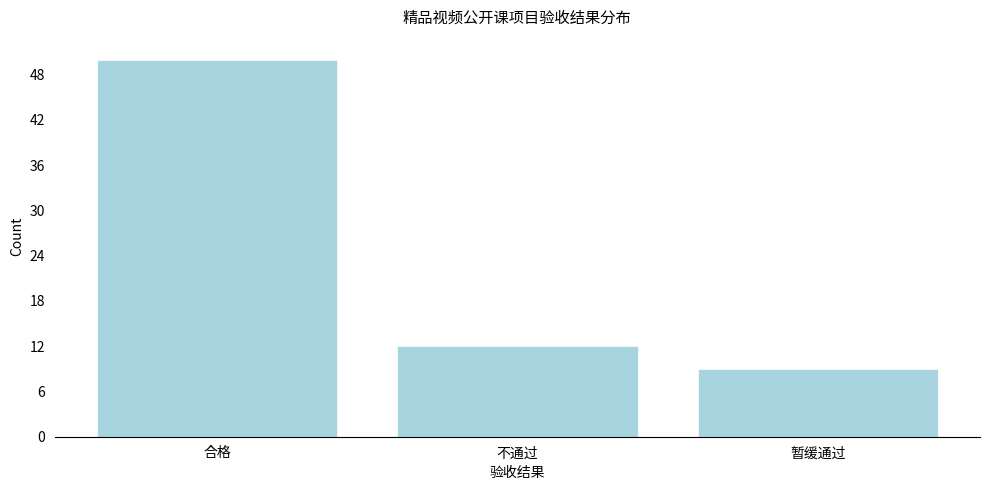

Reading left to right, list all the values displayed in this chart.

50	12	9